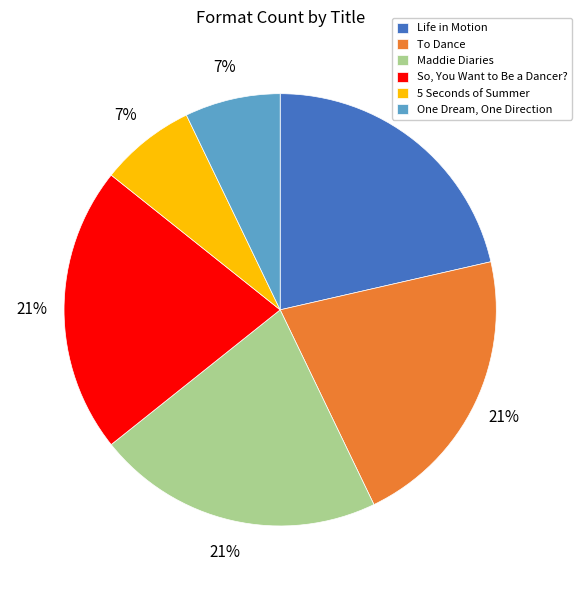

Approximately how many times larger is the value at Maddie Diaries compared to 5 Seconds of Summer?

3.0